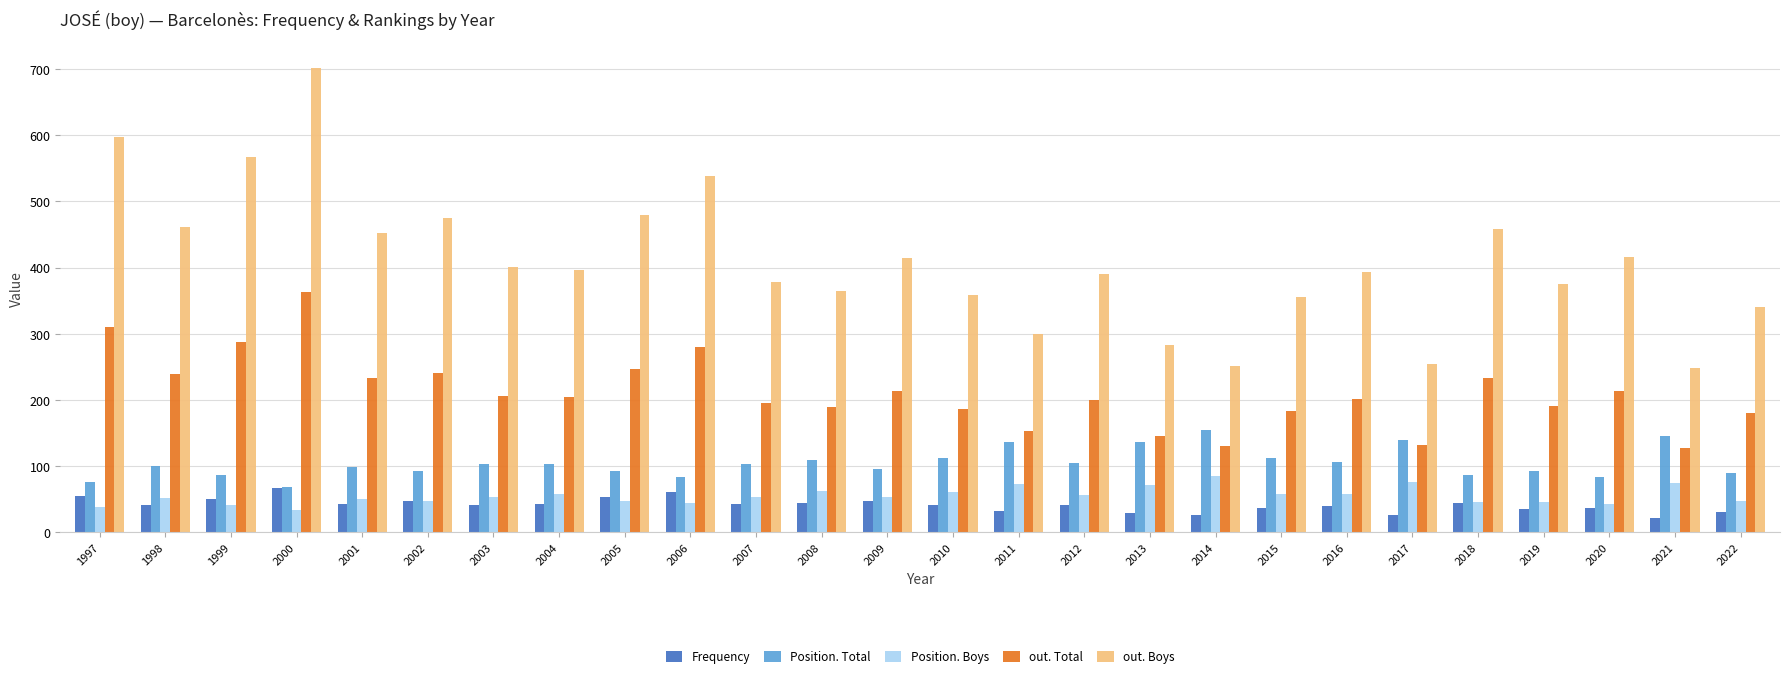

What is the difference between the Position. Boys values at 1998 and 2007?

1